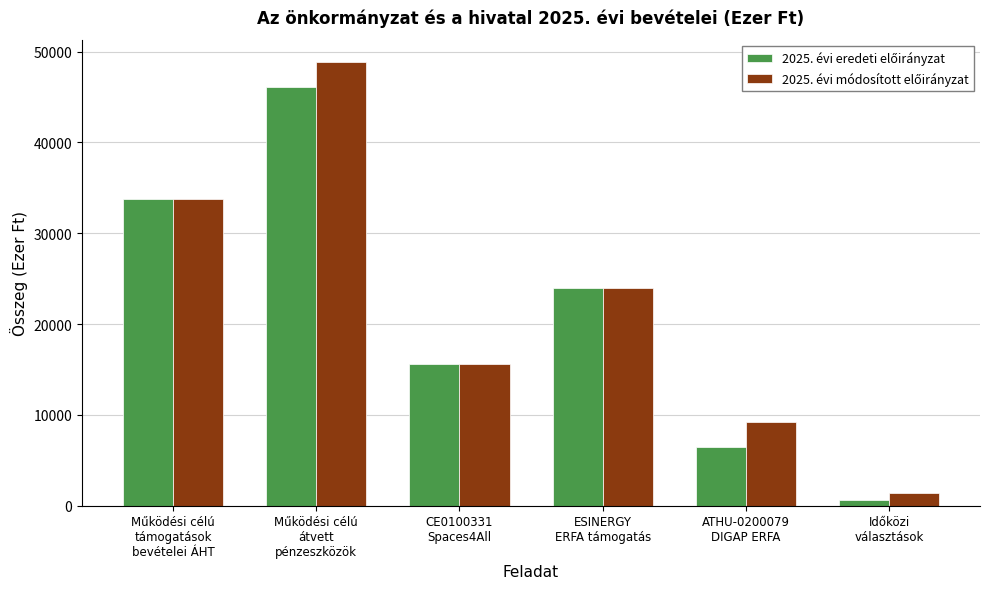

At how many categories does at least one series exceed 18587?

3